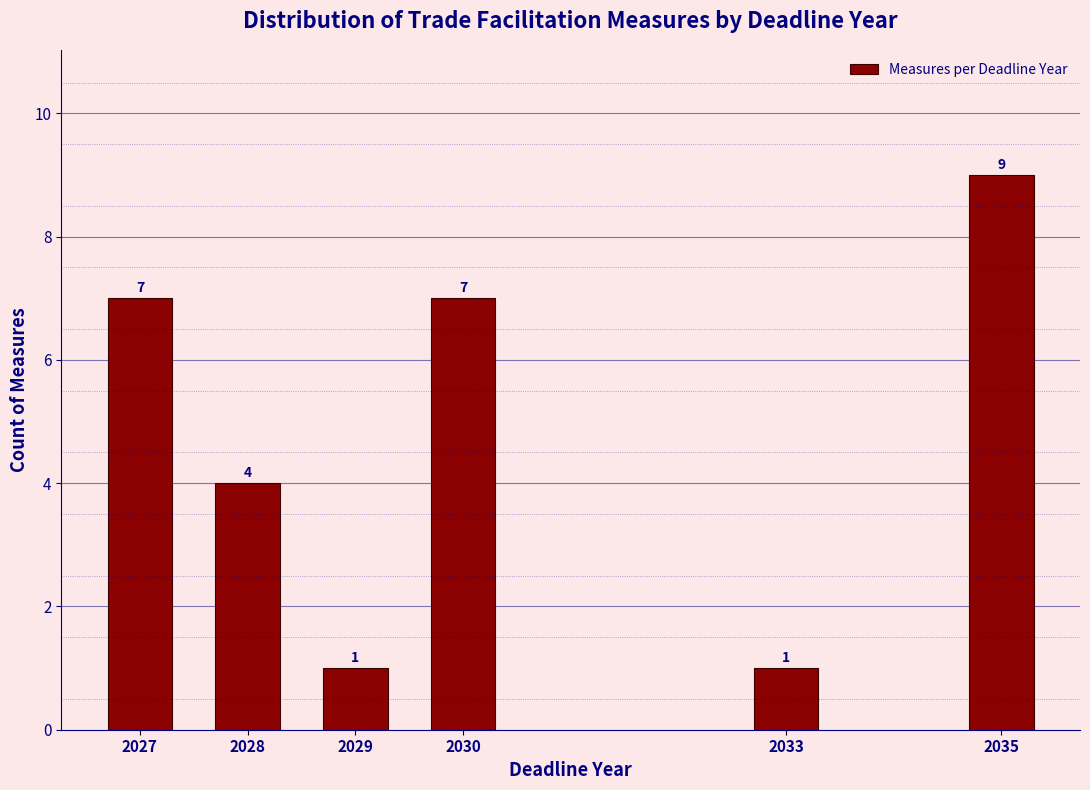

Reading left to right, extract all data points from this chart.

2027=7	2028=4	2029=1	2030=7	2033=1	2035=9